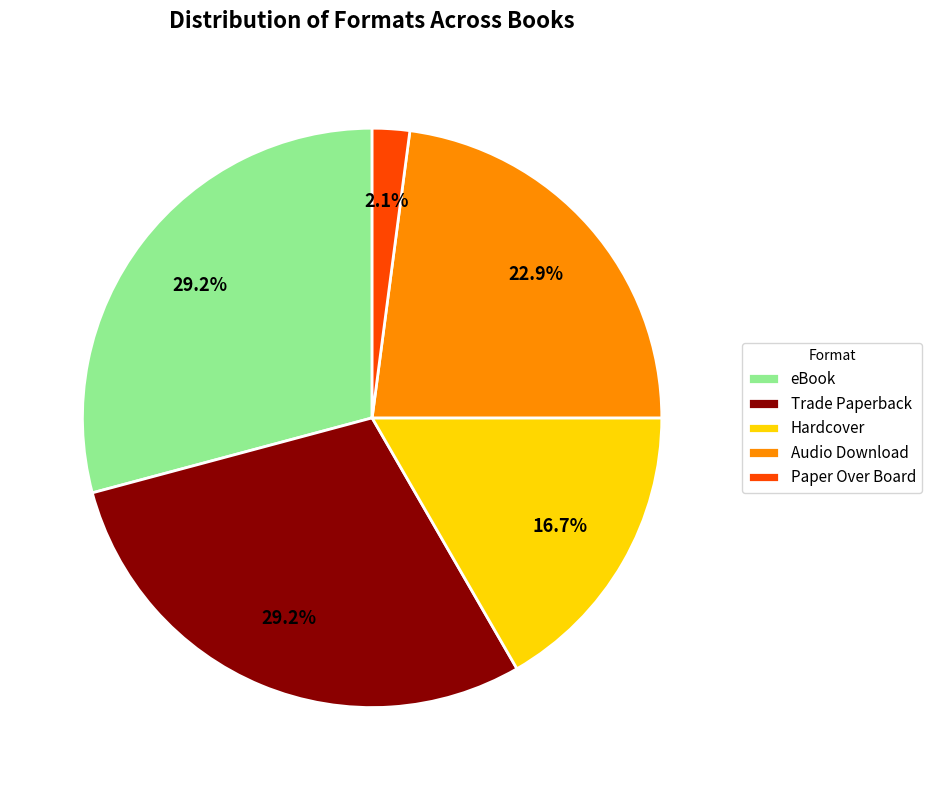

Do eBook and Hardcover together represent more than half of the pie?

No